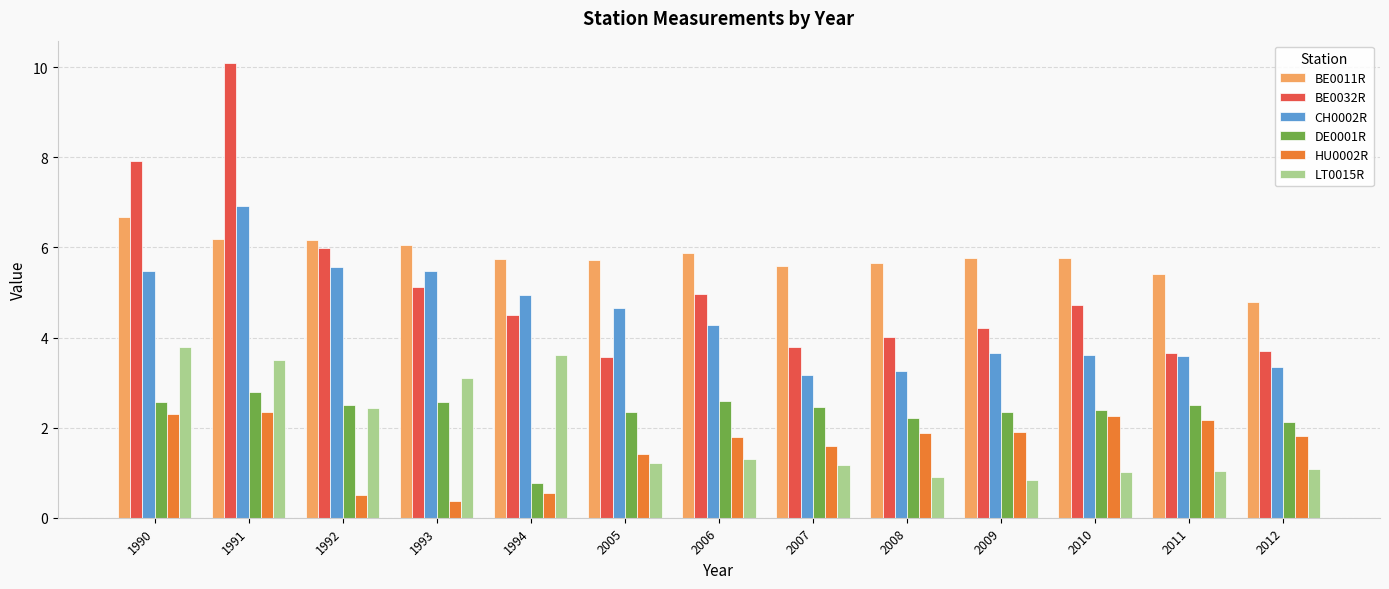

Where is BE0011R nearest to the value 5?

2012